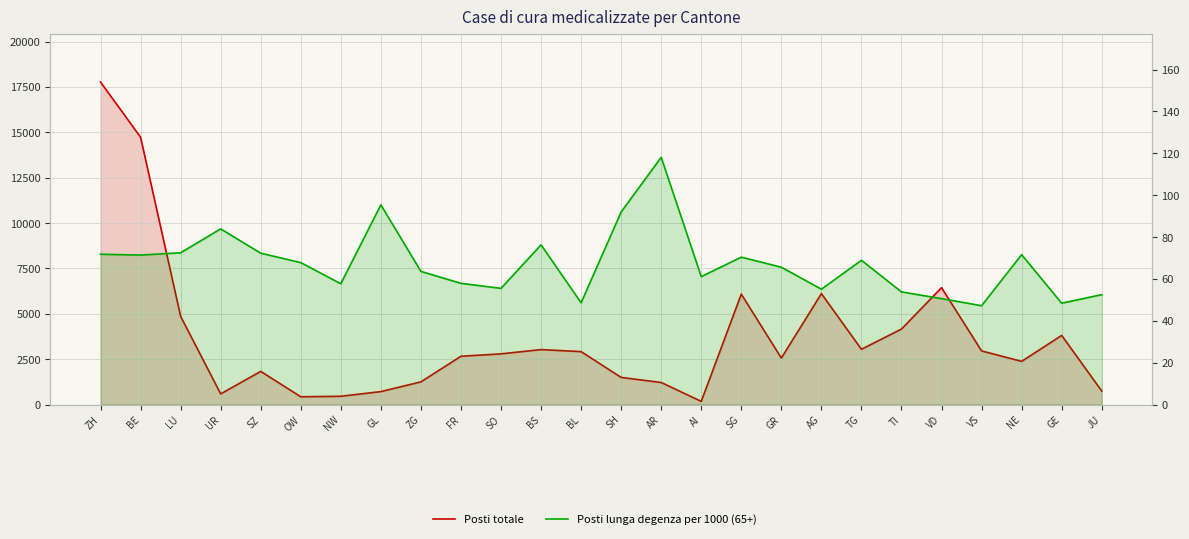

At how many categories does at least one series exceed 9321?

2